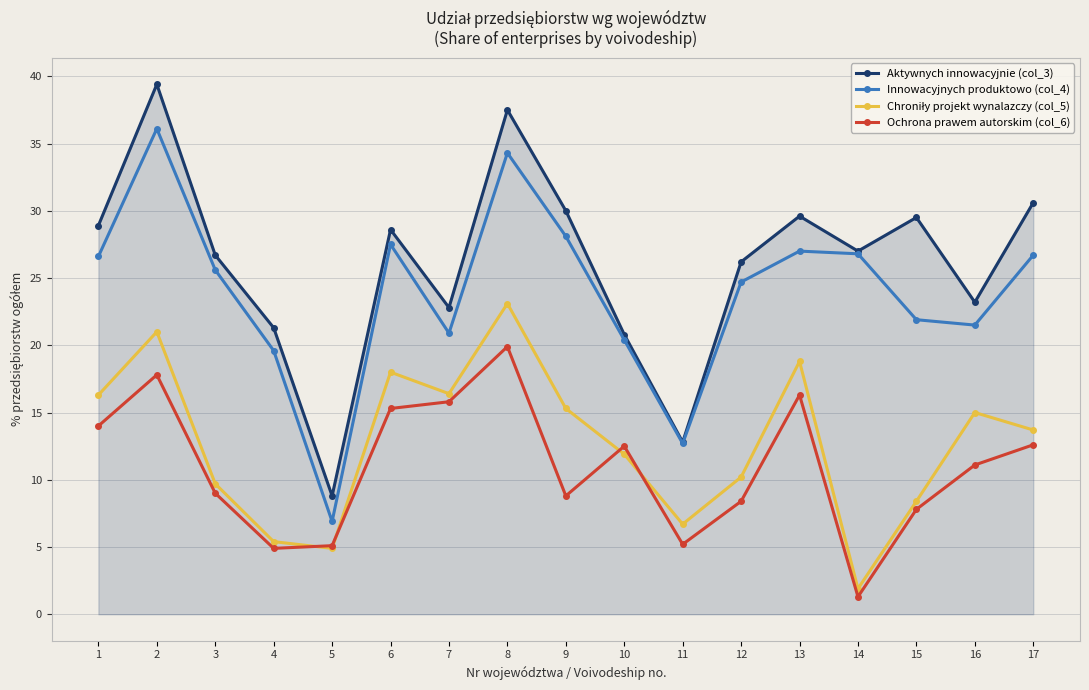

How many lines are shown in the chart?

4